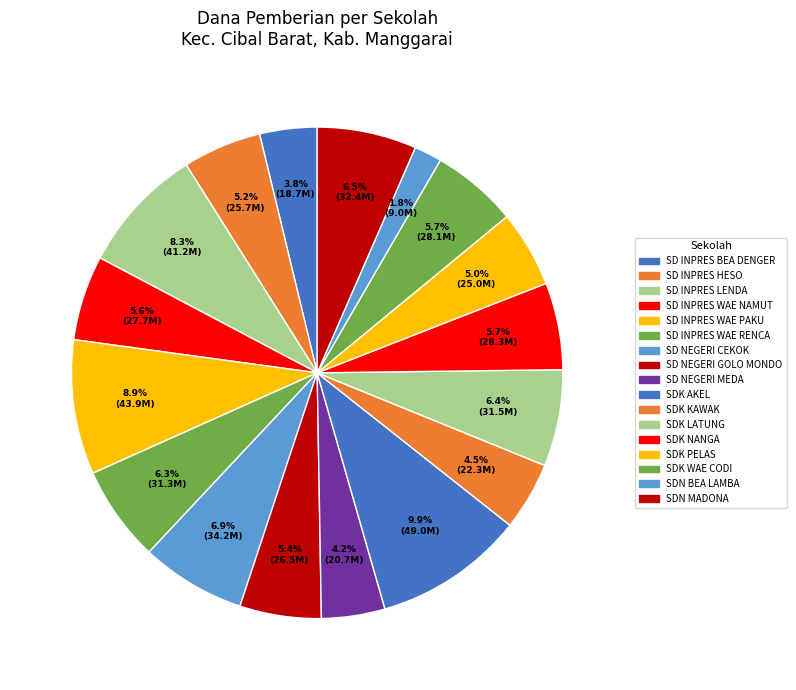

What percentage do SDK NANGA and SDK WAE CODI together represent?

11.4%